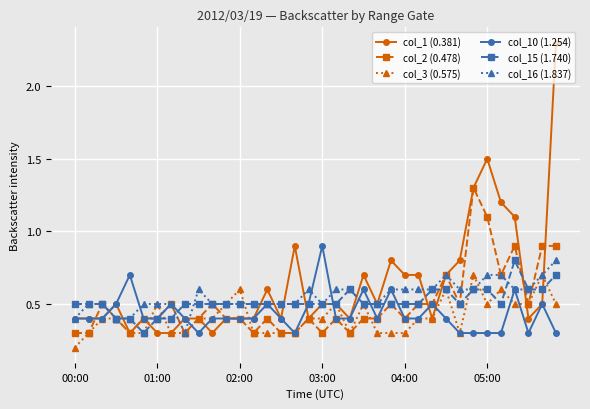

Is this an area chart (filled region under the line)?

No